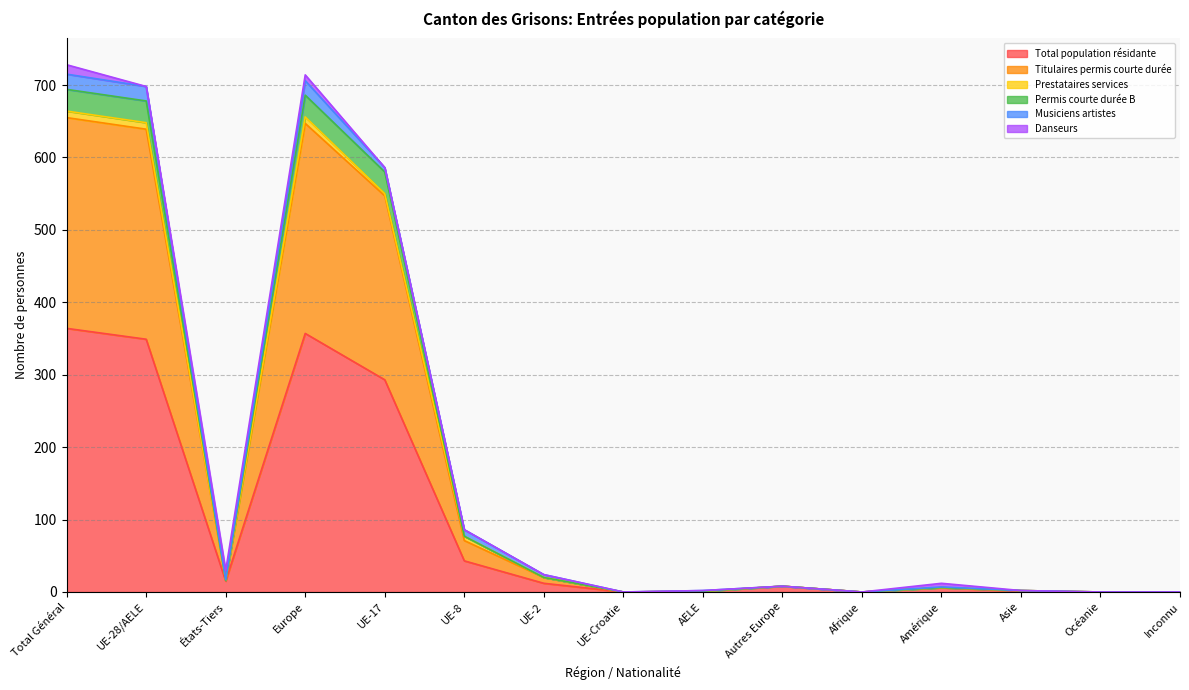

Is it true that Total population résidante equals 0 at Océanie?

True